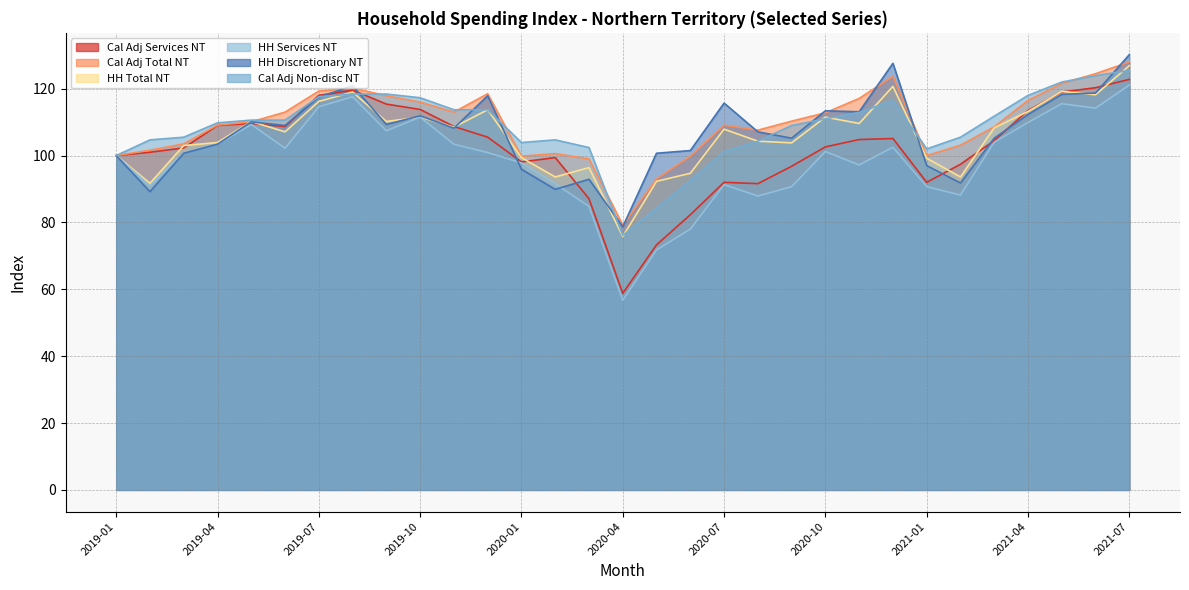

Reading left to right, what are all the values shown in this chart?

Cal Adj Services NT: 100.0	101.0	102.3	109.0	109.6	108.7	118.0	119.6	115.4	113.8	108.7	105.5	98.1	99.4	87.1	58.8	73.3	82.3	92.0	91.6	96.8	102.6	104.8	105.1	92.0	97.4	104.5	113.5	119.0	120.3	122.8
Cal Adj Total NT: 100.0	101.6	103.5	109.1	110.1	113.0	119.3	120.2	117.9	116.0	113.0	118.5	99.8	100.6	99.0	79.2	93.0	99.8	109.1	107.6	110.3	112.8	117.1	123.7	100.0	103.1	108.6	116.5	121.6	124.5	128.0
HH Total NT: 100.0	91.7	103.0	103.9	110.2	107.1	116.2	119.0	110.2	111.5	108.5	113.7	99.4	93.6	96.4	75.8	92.3	94.7	107.9	104.3	103.8	111.5	109.6	120.7	99.2	93.6	108.3	113.2	119.2	118.2	126.9
HH Services NT: 100.0	91.0	100.9	103.4	109.3	102.2	114.6	117.6	107.4	111.5	103.4	100.9	97.8	91.6	84.8	56.7	71.8	78.0	91.3	87.9	90.7	101.2	97.2	102.5	90.7	88.2	104.0	109.9	115.5	114.2	121.1
HH Discretionary NT: 100.0	89.2	100.7	103.4	110.1	109.0	117.5	120.9	109.3	111.9	108.2	117.9	95.9	89.9	92.9	78.7	100.7	101.5	115.7	107.1	105.2	113.4	113.1	127.6	97.0	91.8	105.2	112.3	118.3	118.7	130.2
Cal Adj Non-disc NT: 100.0	104.7	105.5	109.8	110.6	110.6	117.6	118.4	118.4	117.3	113.7	113.7	103.9	104.7	102.4	76.1	84.3	92.5	101.2	104.3	109.0	111.0	112.9	116.5	102.0	105.5	111.8	118.0	122.0	123.9	125.5